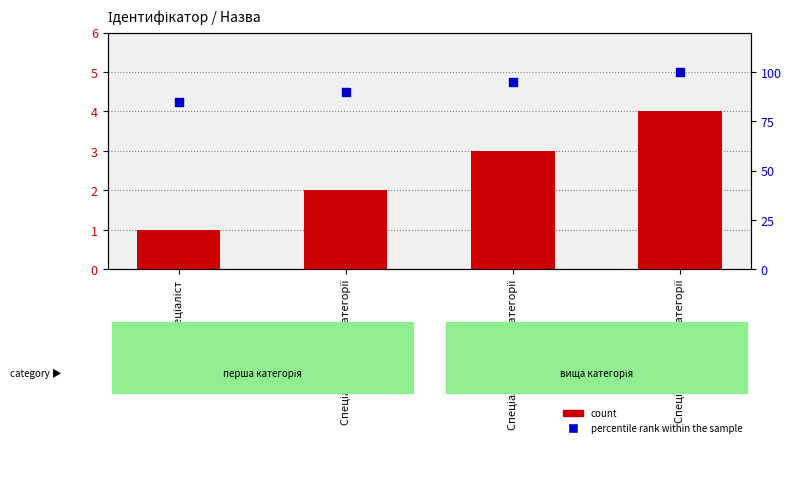

Which series has the widest spread of Y values?

percentile rank within the sample